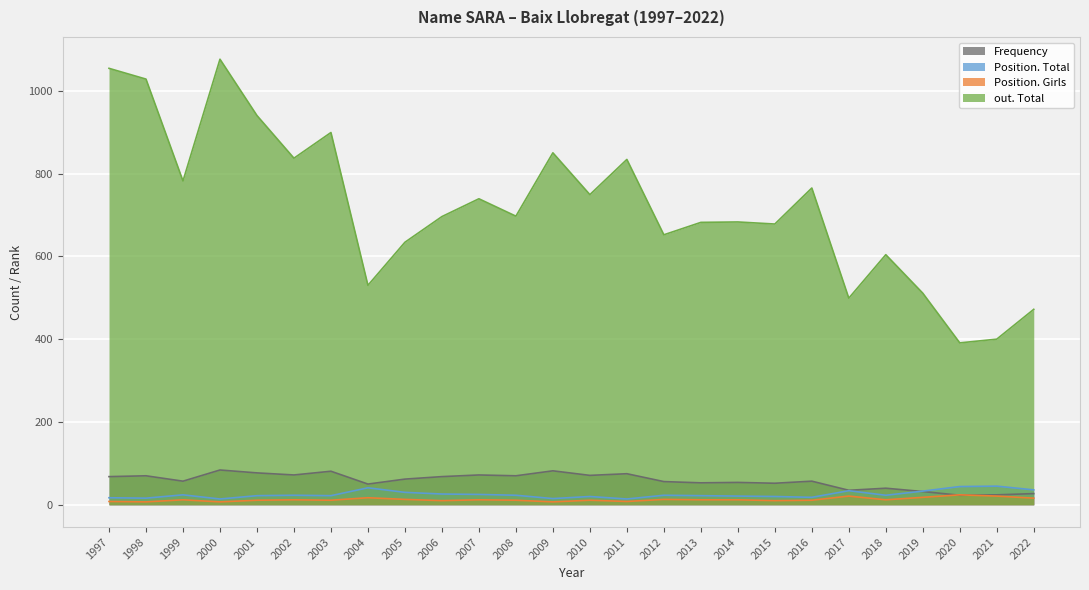

What is the difference between the second highest and second lowest values in the out. Total series?

654